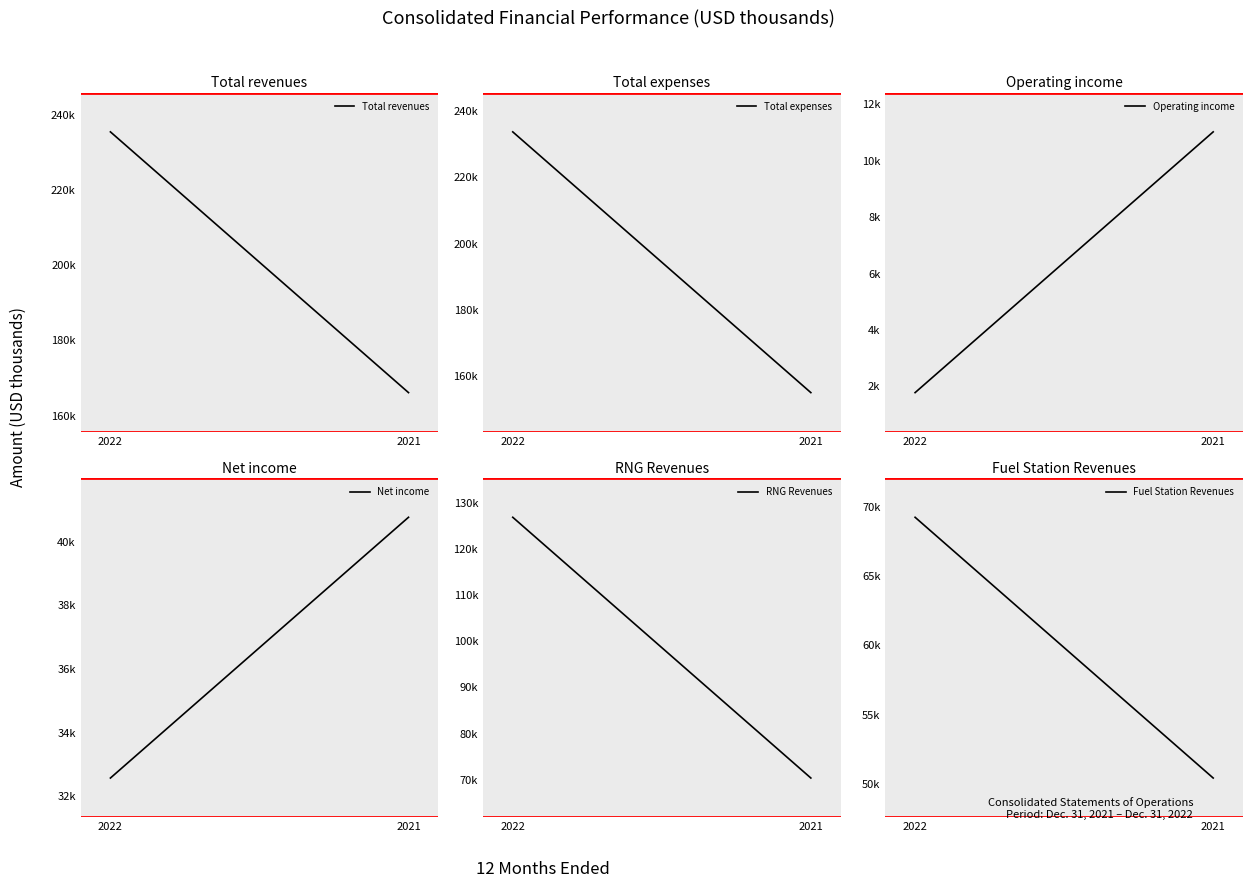

What are all the series names shown in the legend?

Total revenues, Total expenses, Operating income, Net income, RNG Revenues, Fuel Station Revenues